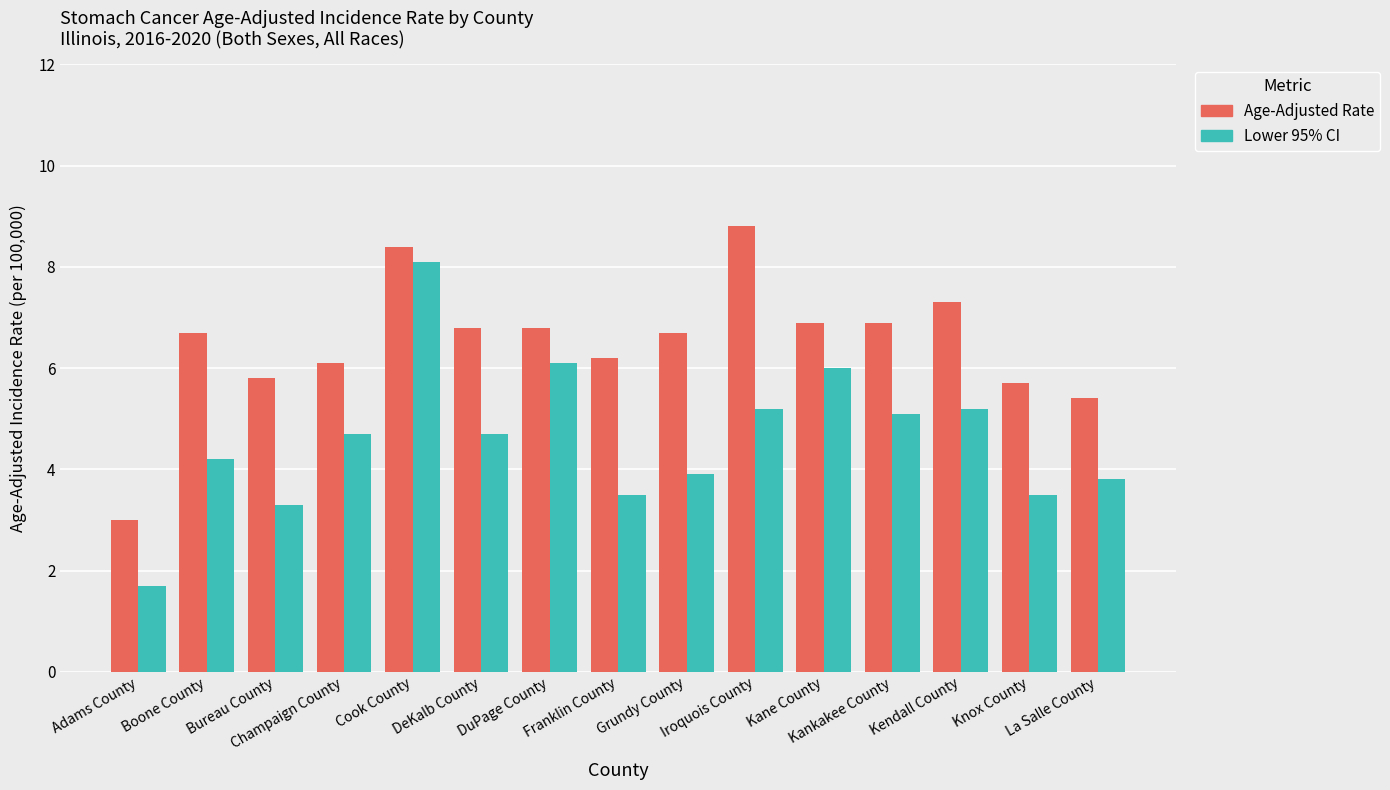

Rank the series by their average value, from lowest to highest.

Lower 95% CI, Age-Adjusted Rate